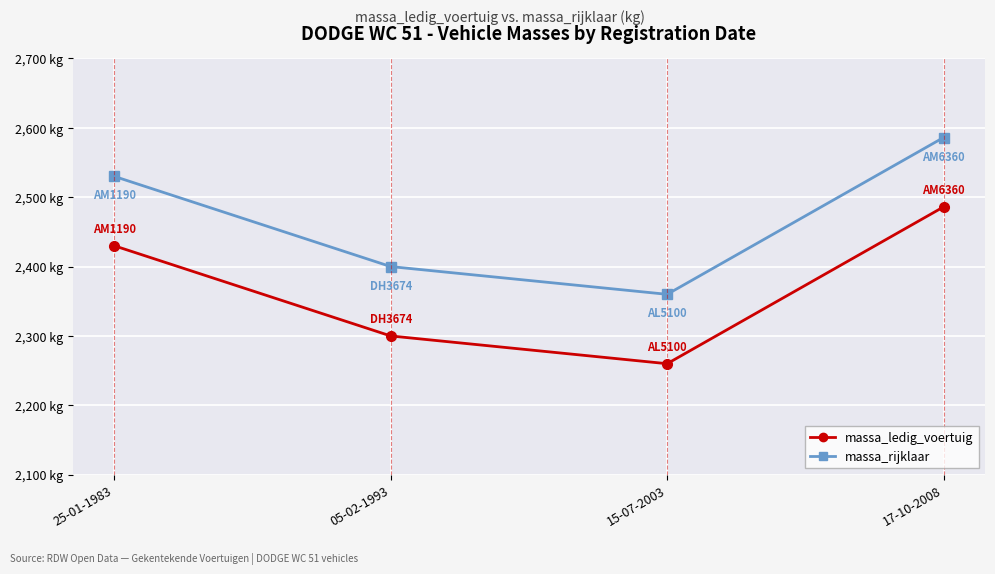

Does the chart have visible grid lines?

Yes